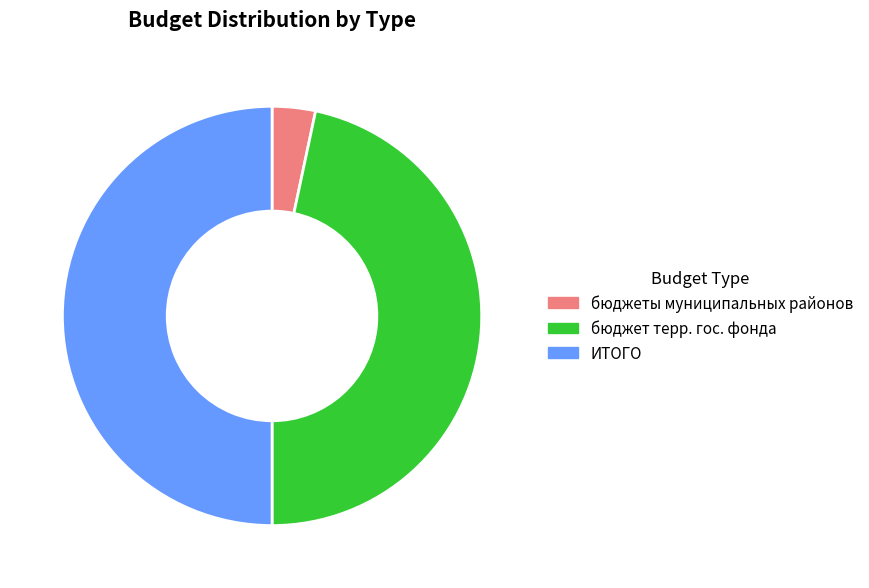

Does any single category account for the majority?

No